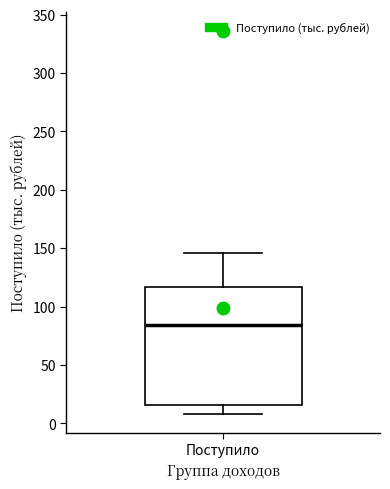

Where is the upper edge of the box for Поступило on the y-axis? The values are not printed on the chart, so give them approximately, as read against the axis.

115